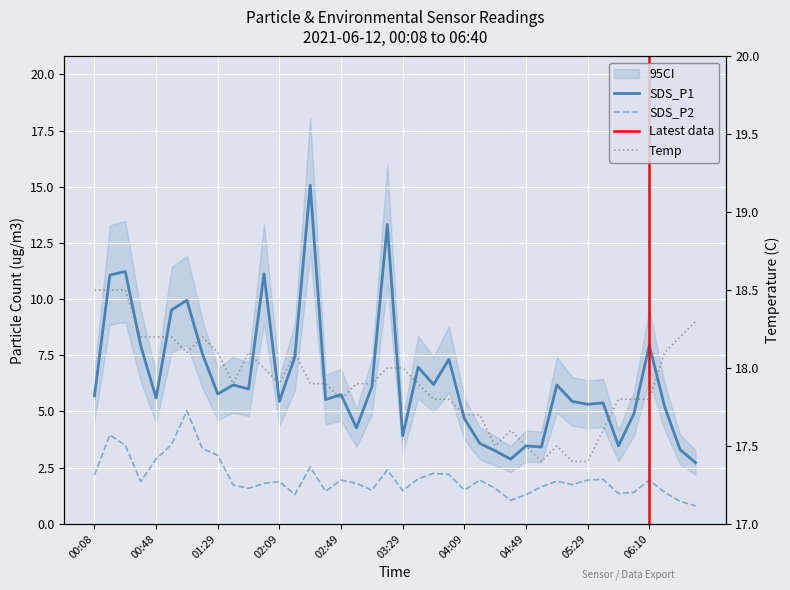

What is the lowest value of the SDS_P1 series?

2.7